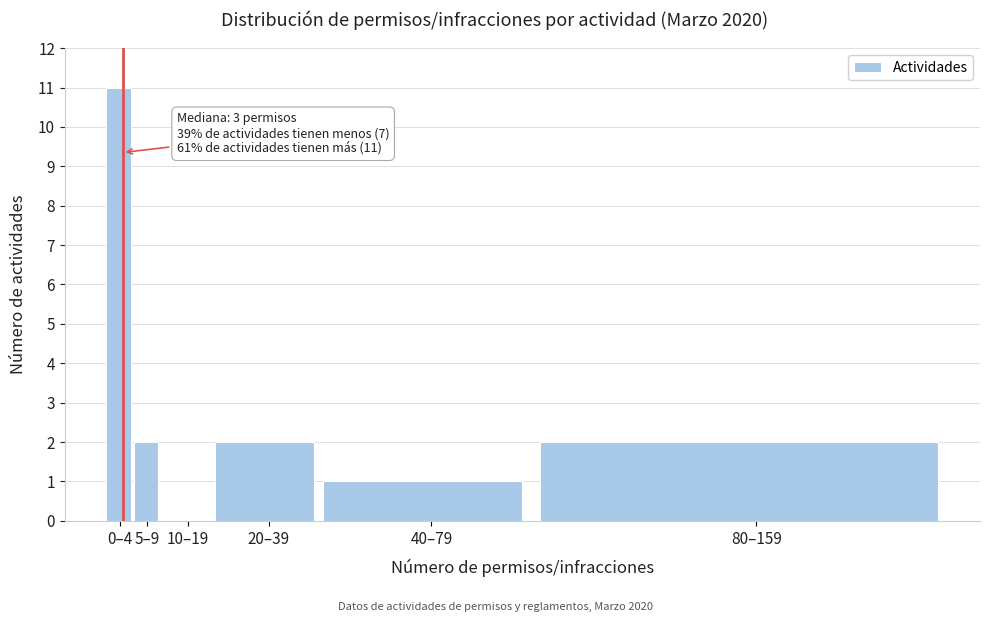

Reading right to left, what are all the values shown in this chart?

80–159=2	40–79=1	20–39=2	10–19=0	5–9=2	0–4=11